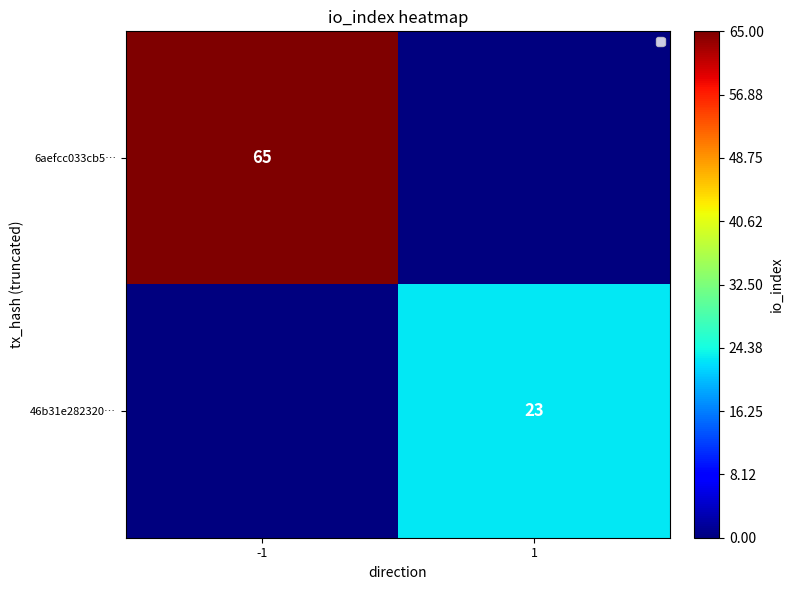

Is it true that 46b31e282320… equals 23 at 1?

True